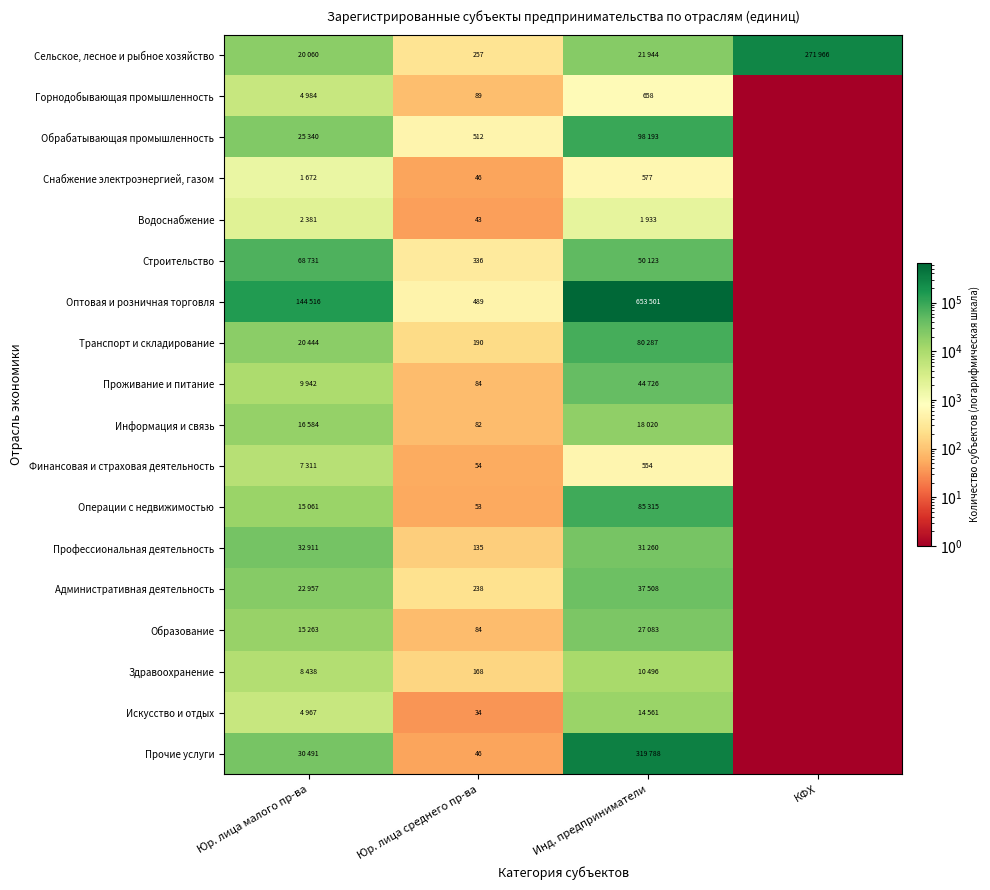

The value of Здравоохранение at Юр. лица среднего пр-ва is 168. True or false?

True